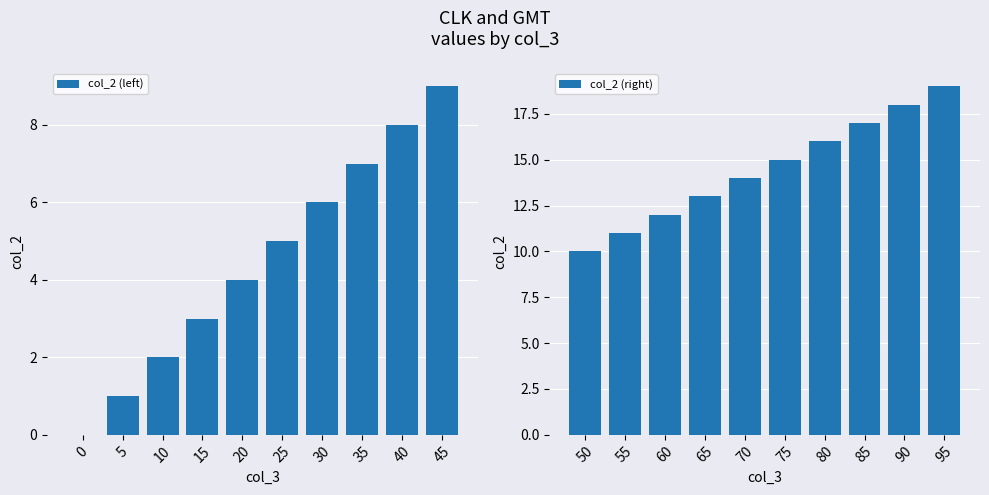

Does the chart contain stacked bars?

No